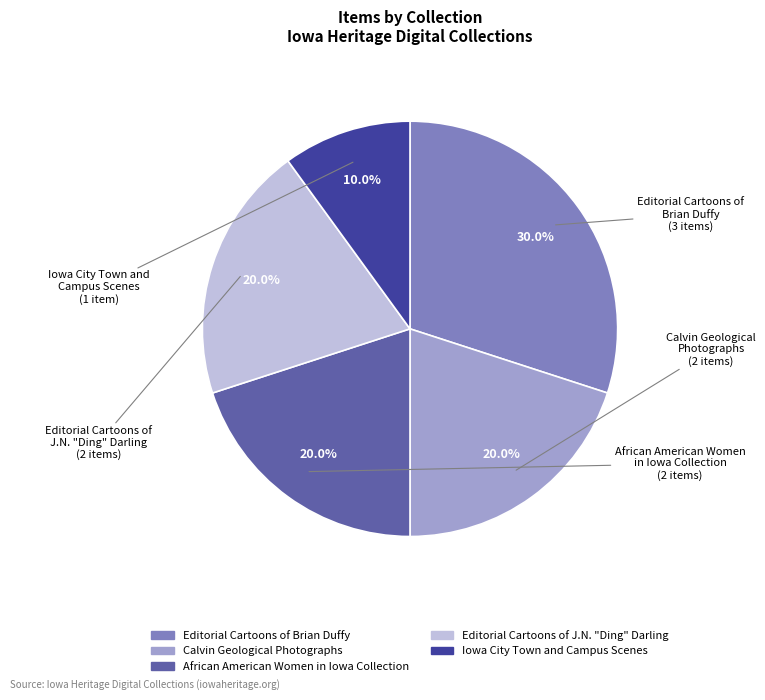

Is there a majority slice in this chart?

No